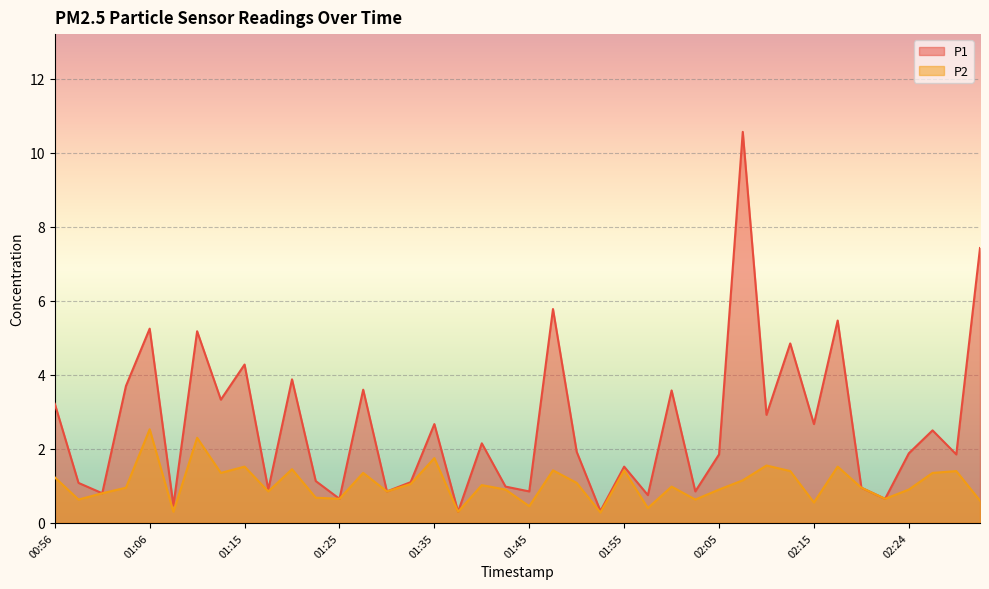

Does the chart display data point markers on the line(s)?

No